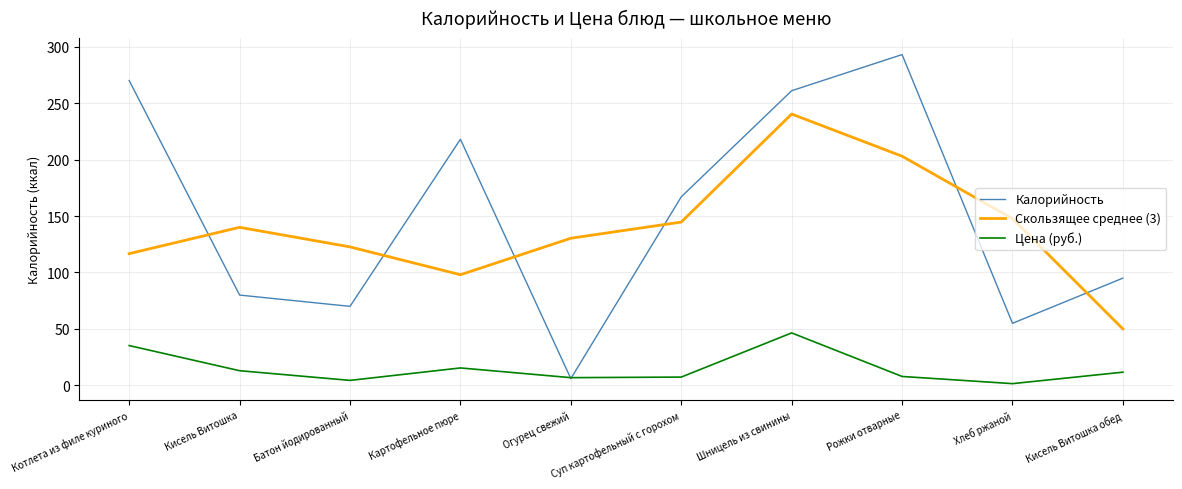

True or false: Скользящее среднее (3) and Калорийность intersect in this chart.

True